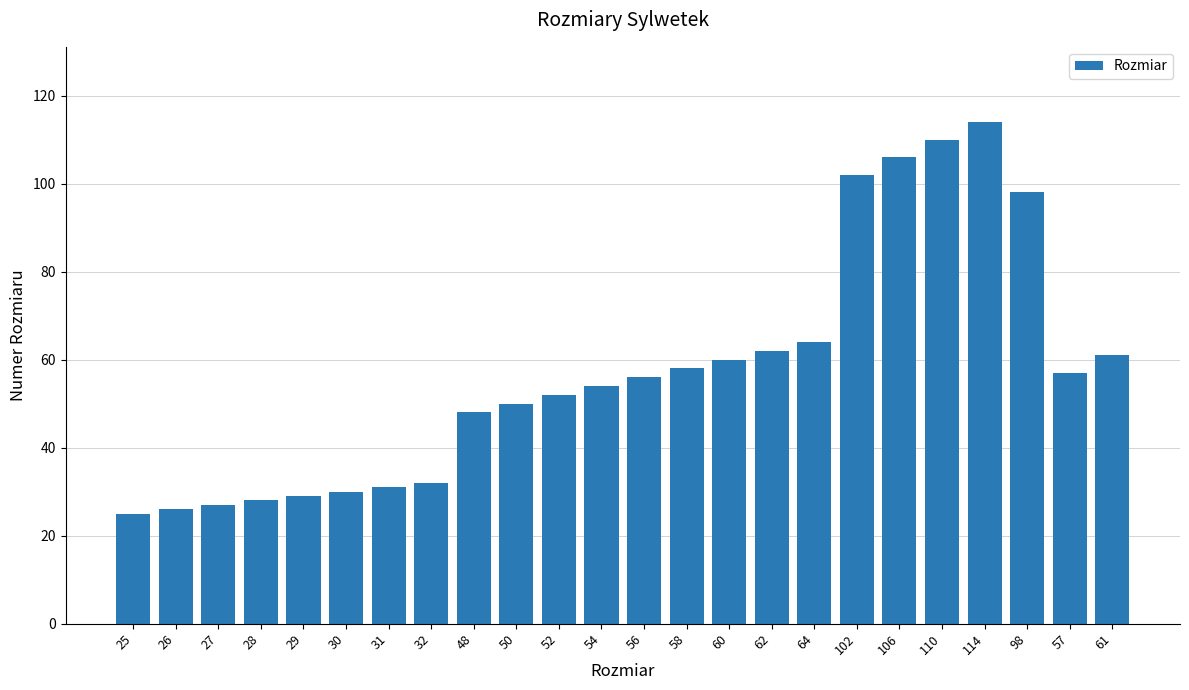

Is it true that the value at 110 is 159?

False